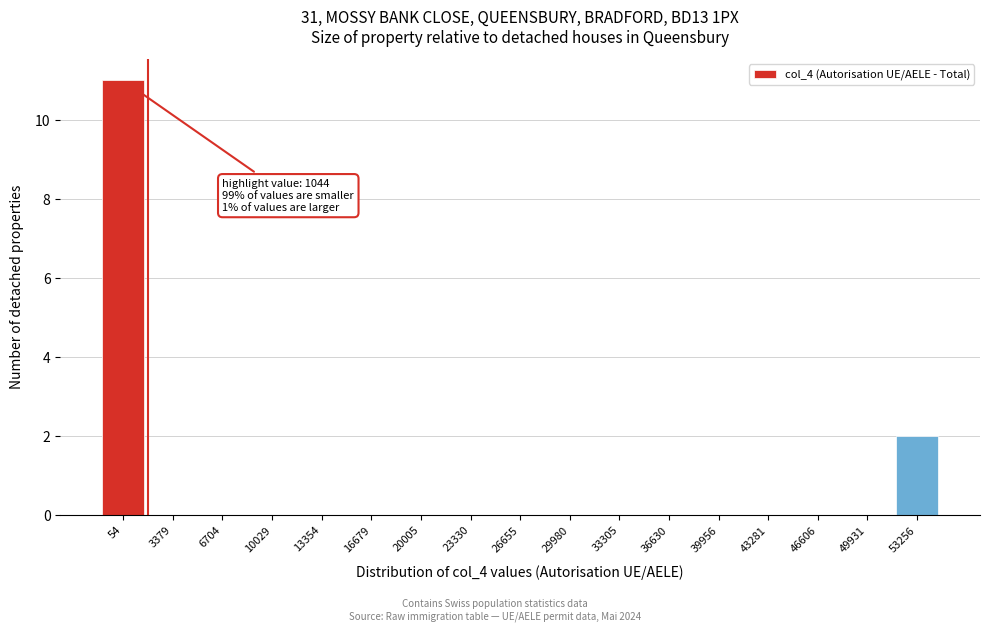

Reading left to right, list all the values displayed in this chart.

54=11	3379=0	6704=0	10029=0	13354=0	16679=0	20005=0	23330=0	26655=0	29980=0	33305=0	36630=0	39956=0	43281=0	46606=0	49931=0	53256=2